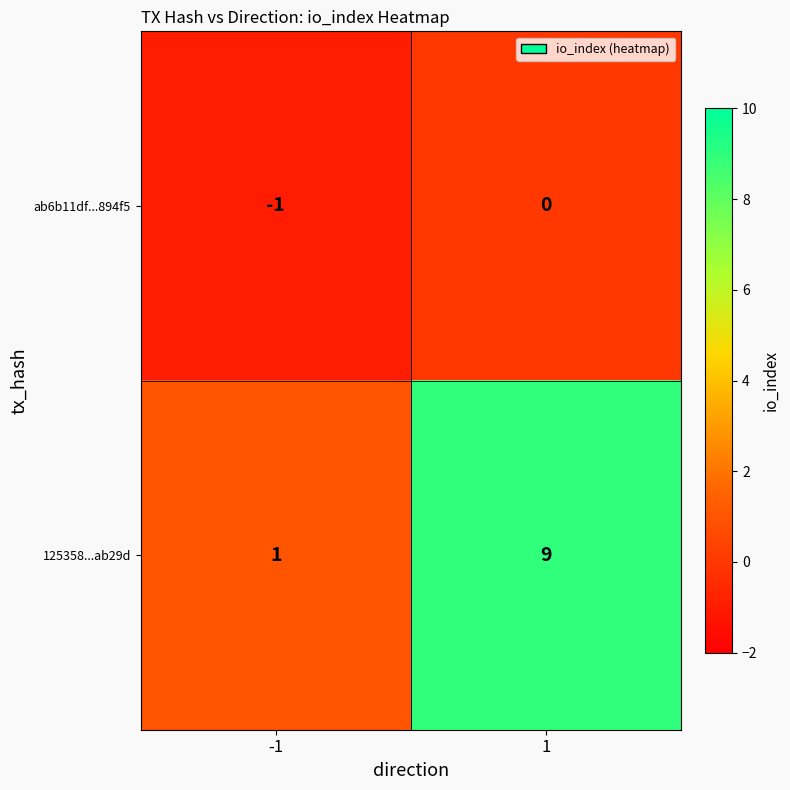

Which label corresponds to the smallest value in the chart?

-1